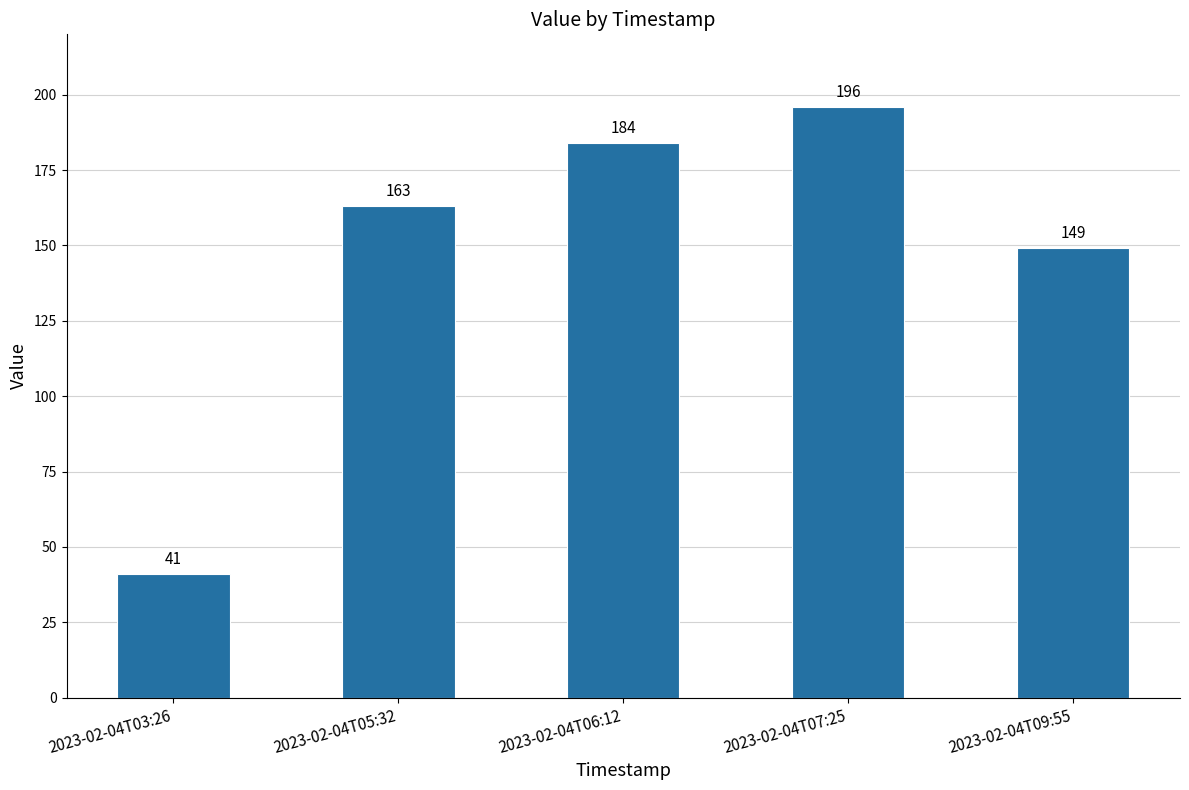

True or false: the data shows 149 at 2023-02-04T09:55.

True